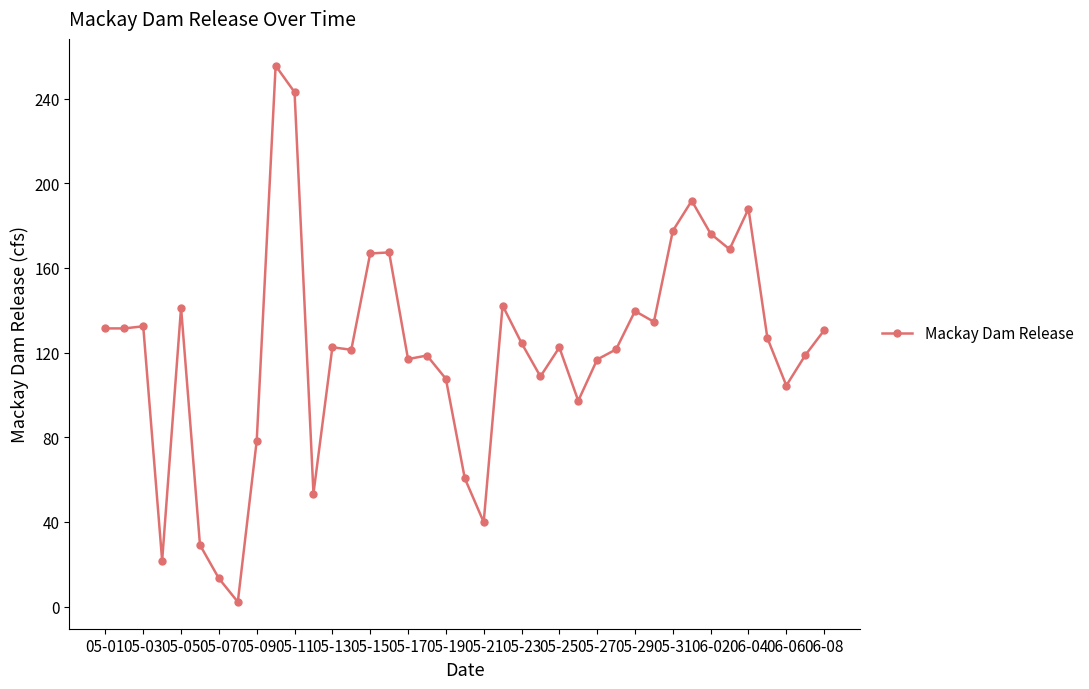

What is the difference between the maximum and minimum values?

253.3